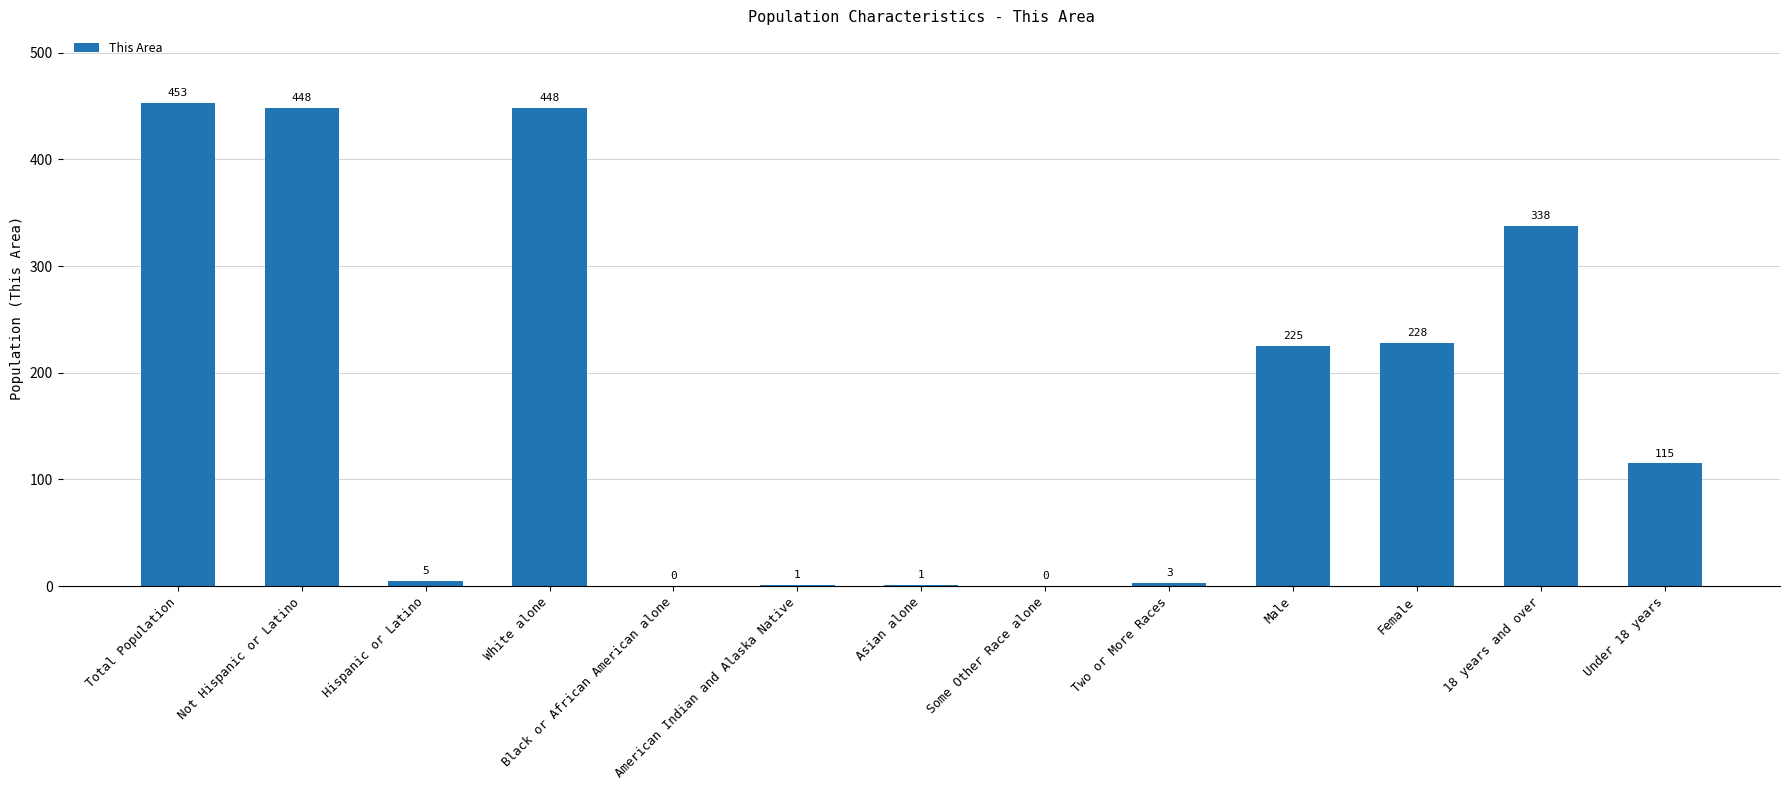

True or false: the data shows 1 at Asian alone.

True